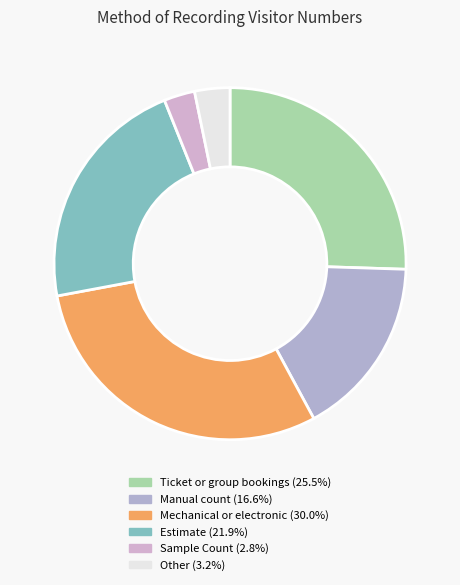

How many slices are in this pie chart?

6